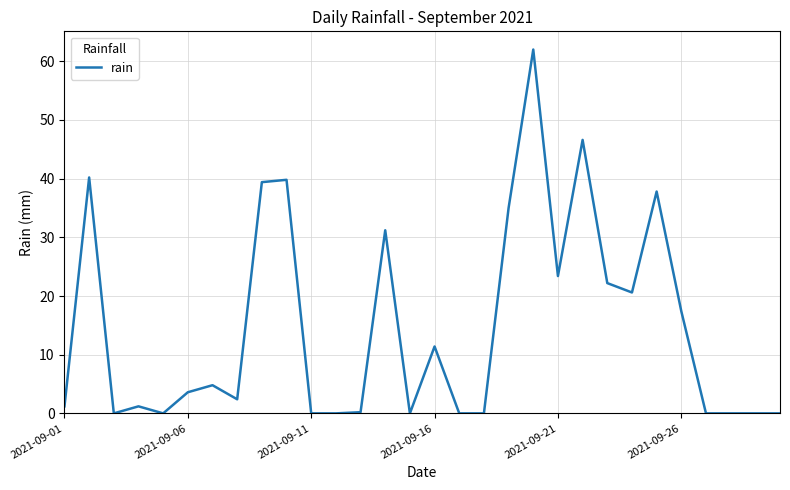

What is the maximum value shown in the chart?

62.0